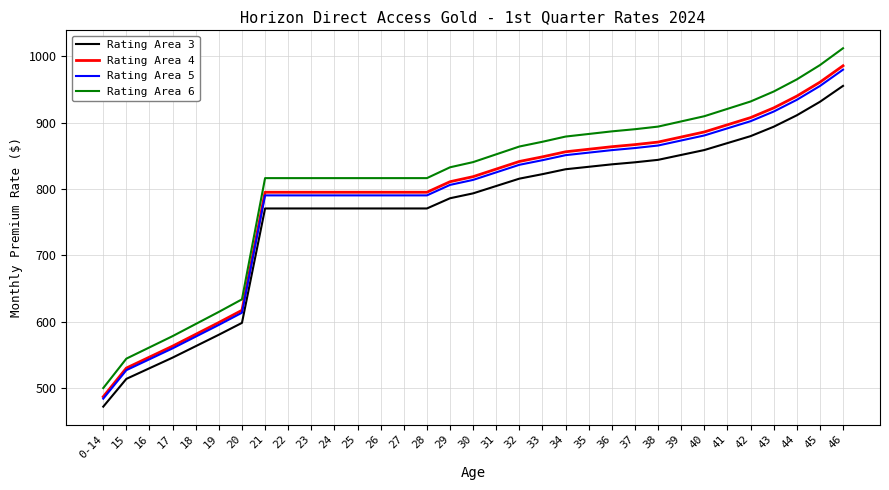

What is the greatest value displayed?

1012.2